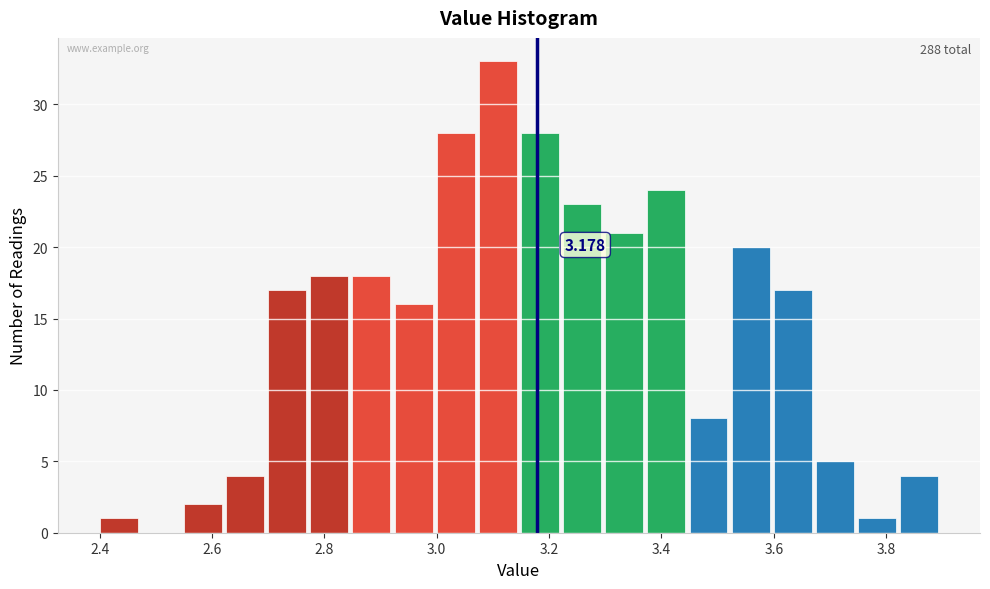

Around what value on the x-axis is the tallest bar? Give the approximate position of its centre, as read against the axis.

3.10